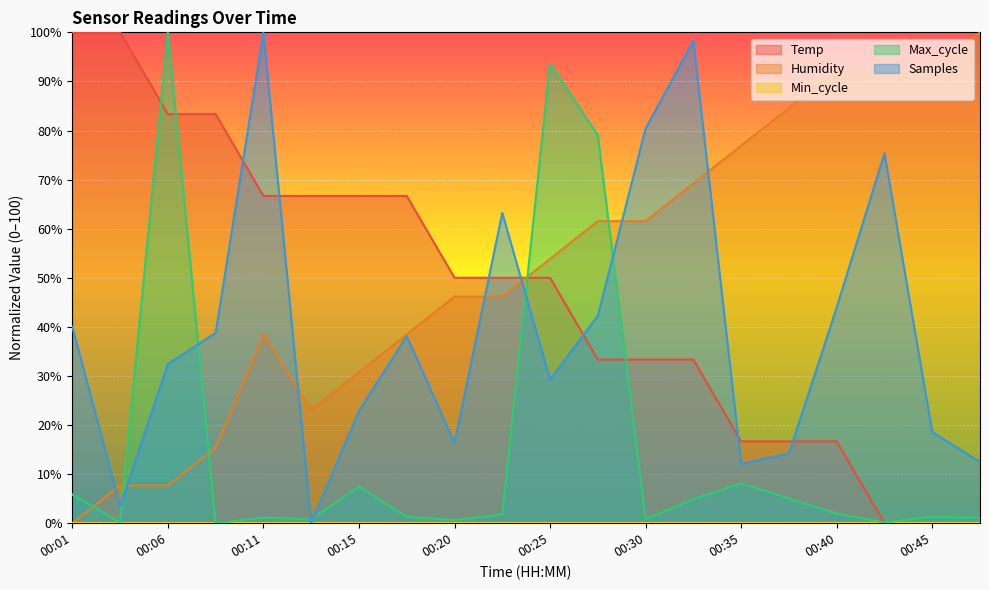

How many lines are shown in the chart?

5